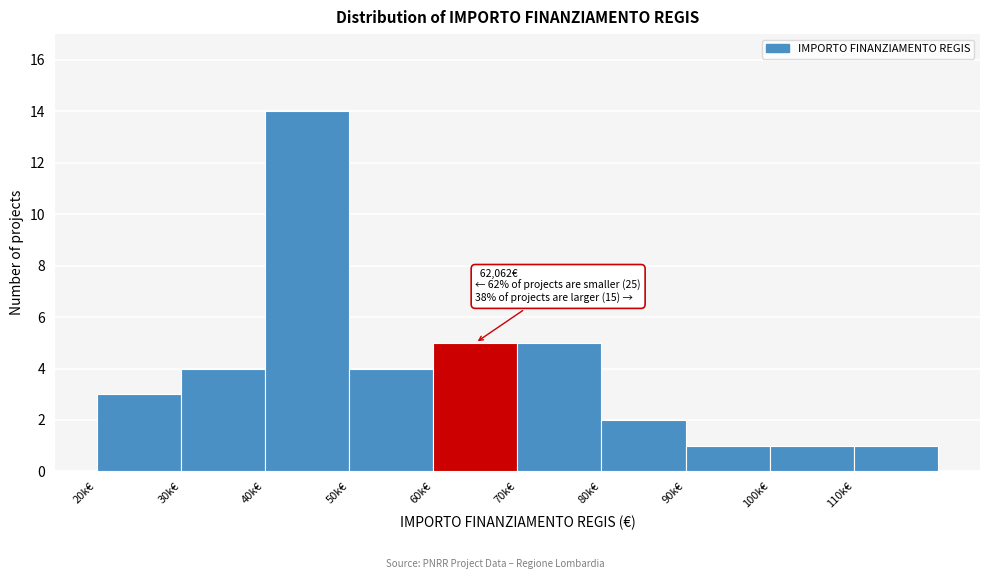

Reading left to right, transcribe all the data shown in this chart.

3	4	14	4	5	5	2	1	1	1